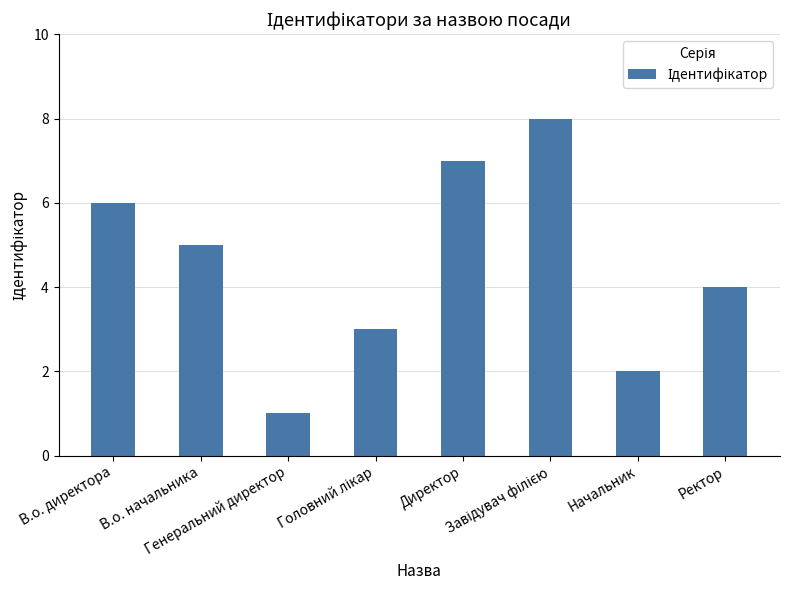

What is the sum of all values?

36